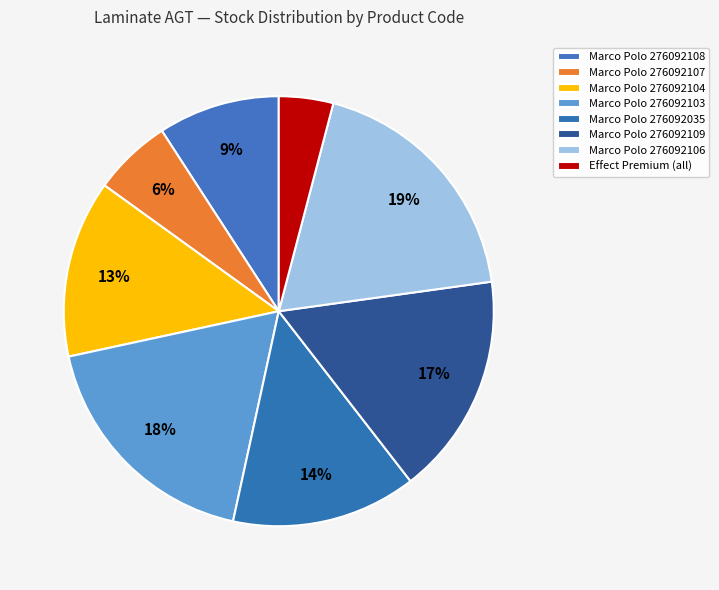

Rank the categories by value from lowest to highest.

Effect Premium (all), Marco Polo 276092107, Marco Polo 276092108, Marco Polo 276092104, Marco Polo 276092035, Marco Polo 276092109, Marco Polo 276092103, Marco Polo 276092106